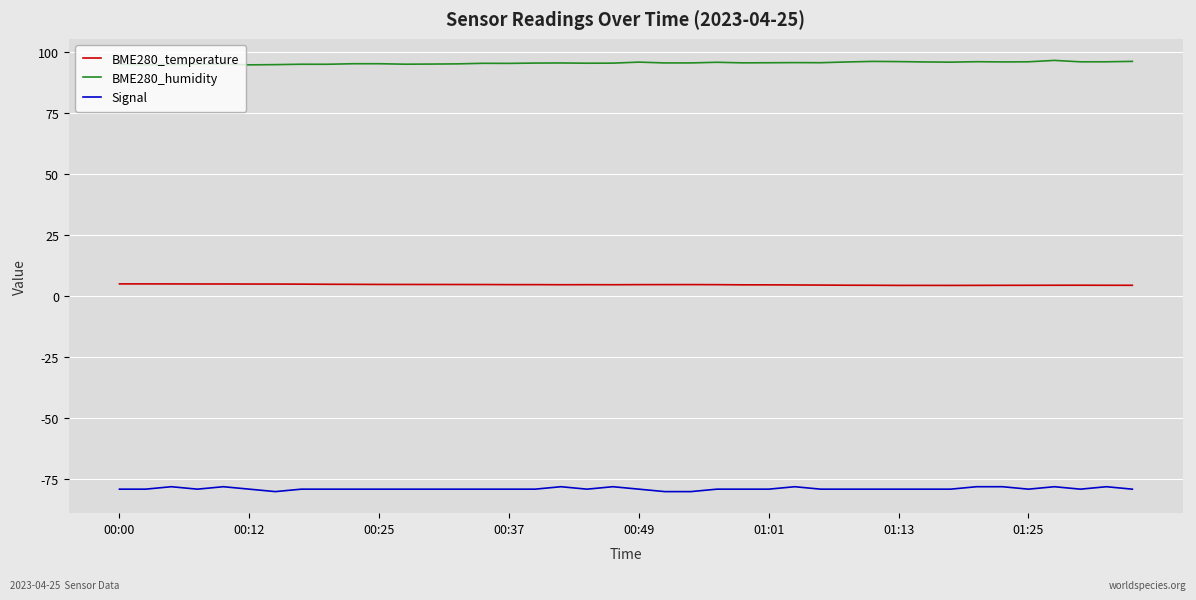

What is the maximum value shown in the chart?

96.4